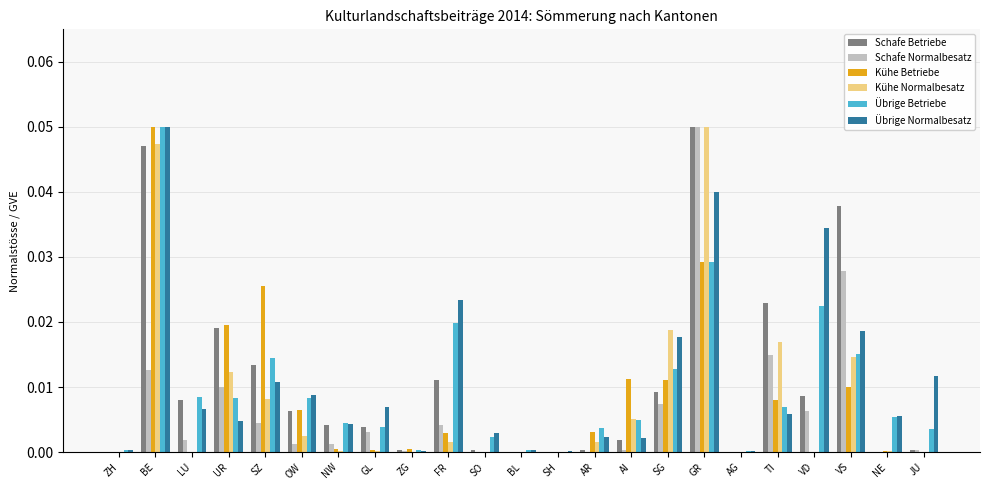

At which category is the sum across all series the highest?

BE